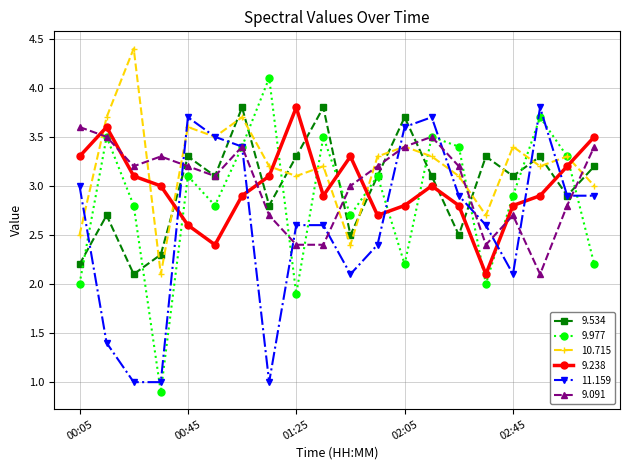

How many times do 9.977 and 9.238 cross each other?

10